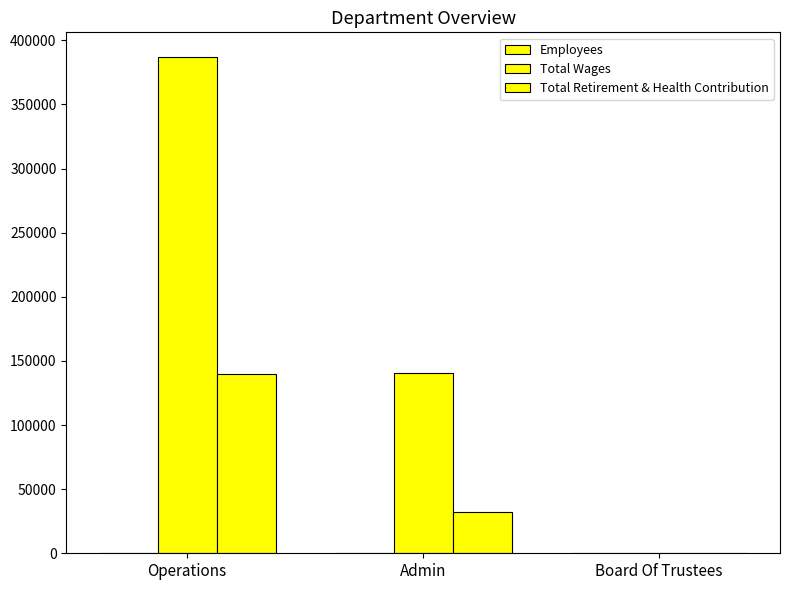

How many groups of bars are there?

3